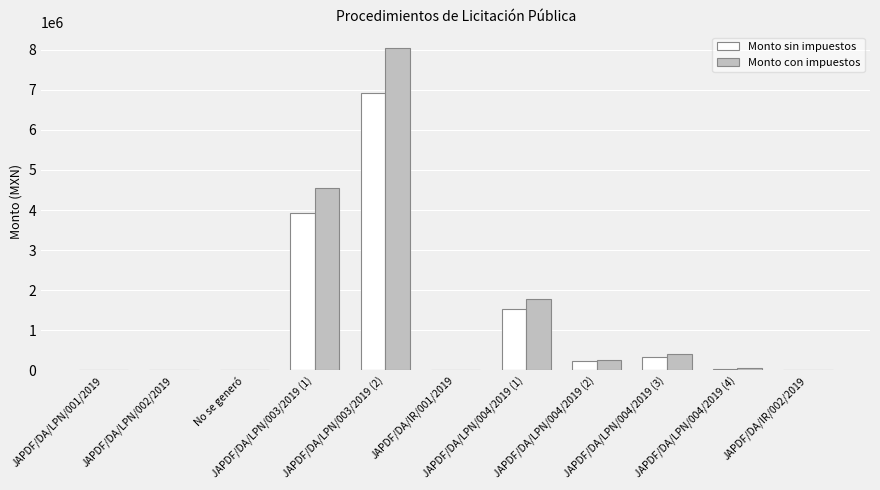

At which category is the sum across all series the highest?

JAPDF/DA/LPN/003/2019 (2)